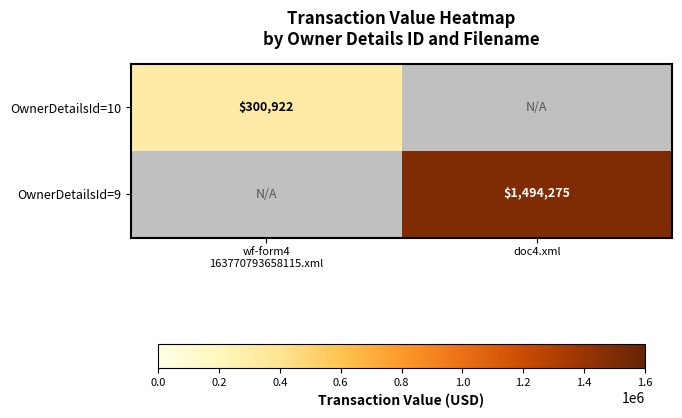

True or false: OwnerDetailsId=9 has a value of 1494275 at doc4.xml.

True